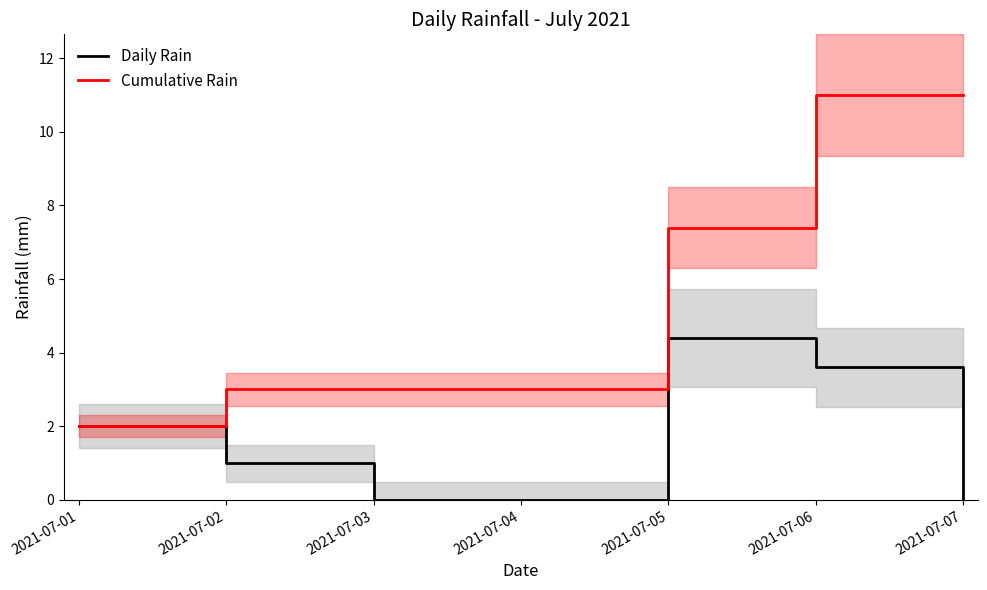

True or false: Daily Rain and Cumulative Rain intersect in this chart.

False